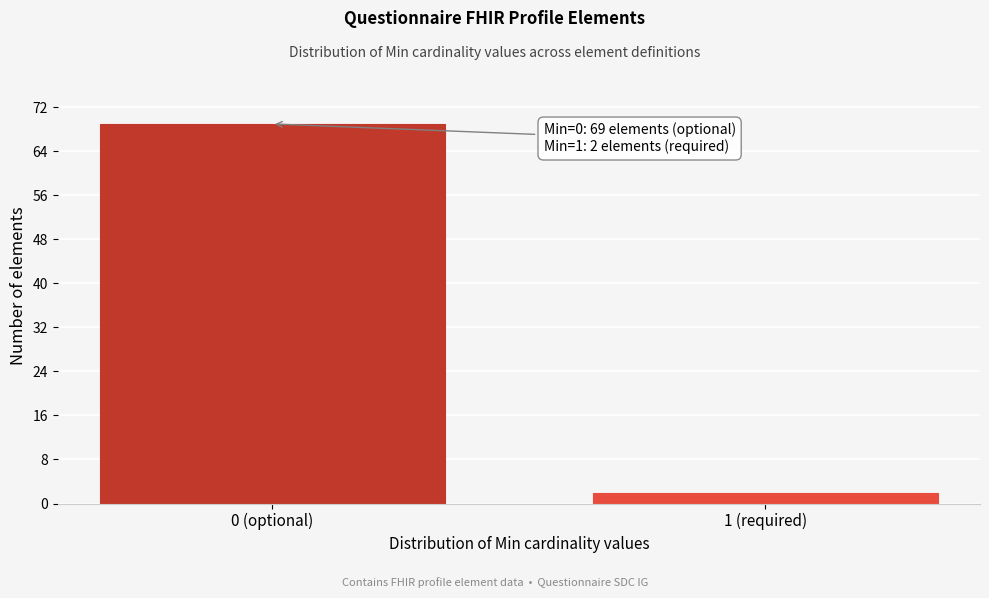

Reading left to right, list all the values displayed in this chart.

0 (optional)=69	1 (required)=2